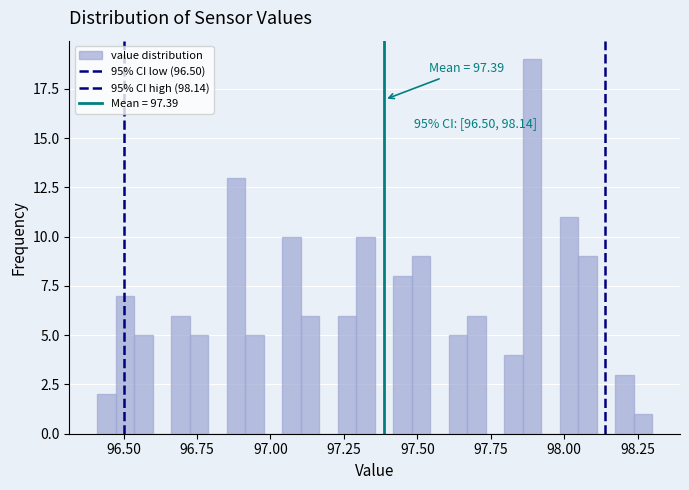

Around what value on the x-axis is the tallest bar? Give the approximate position of its centre, as read against the axis.

97.90